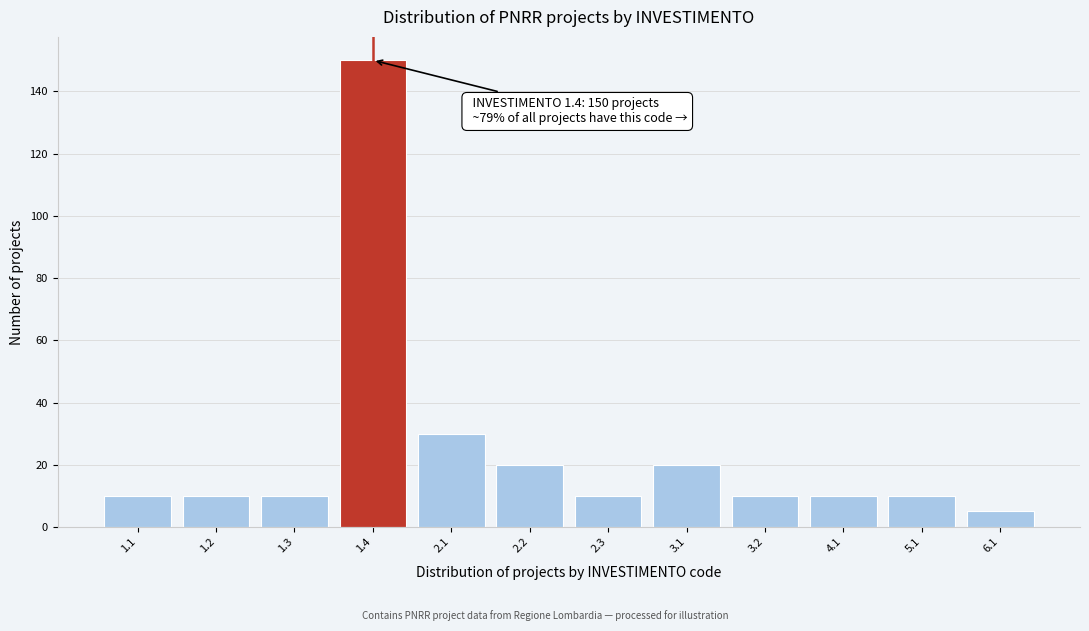

Reading left to right, what are all the values shown in this chart?

1.1=10	1.2=10	1.3=10	1.4=150	2.1=30	2.2=20	2.3=10	3.1=20	3.2=10	4.1=10	5.1=10	6.1=5